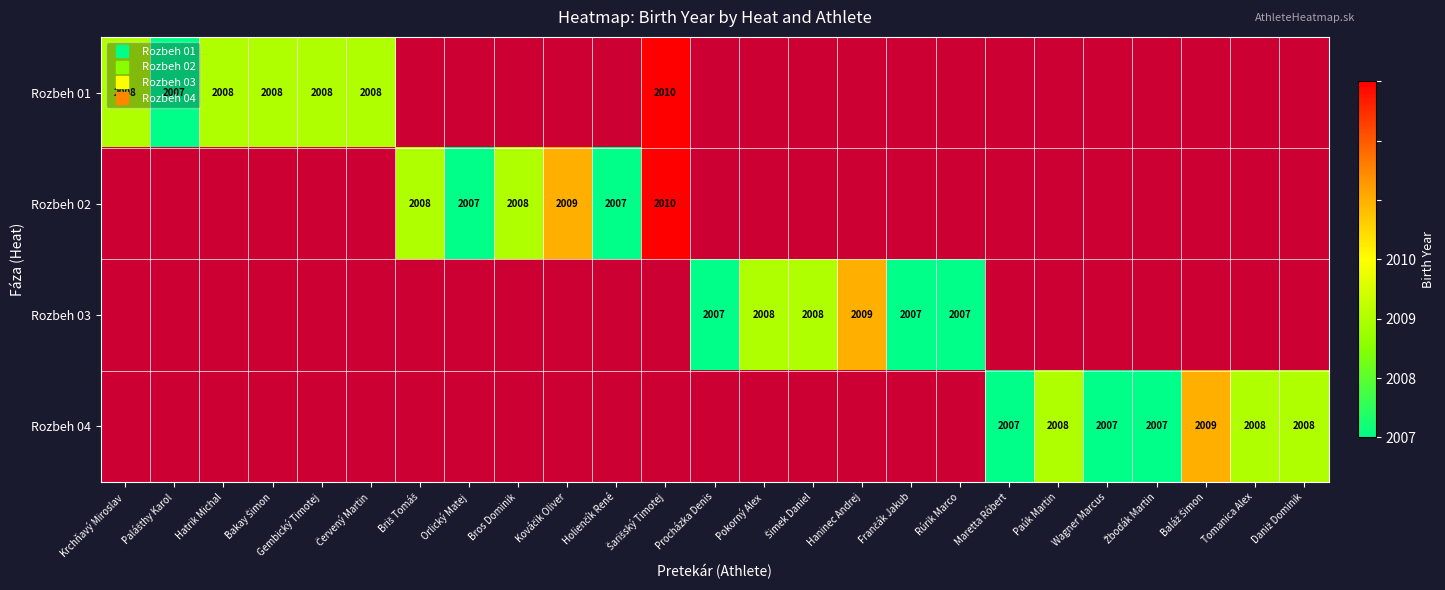

How many values in Rozbeh 04 are above zero?

7